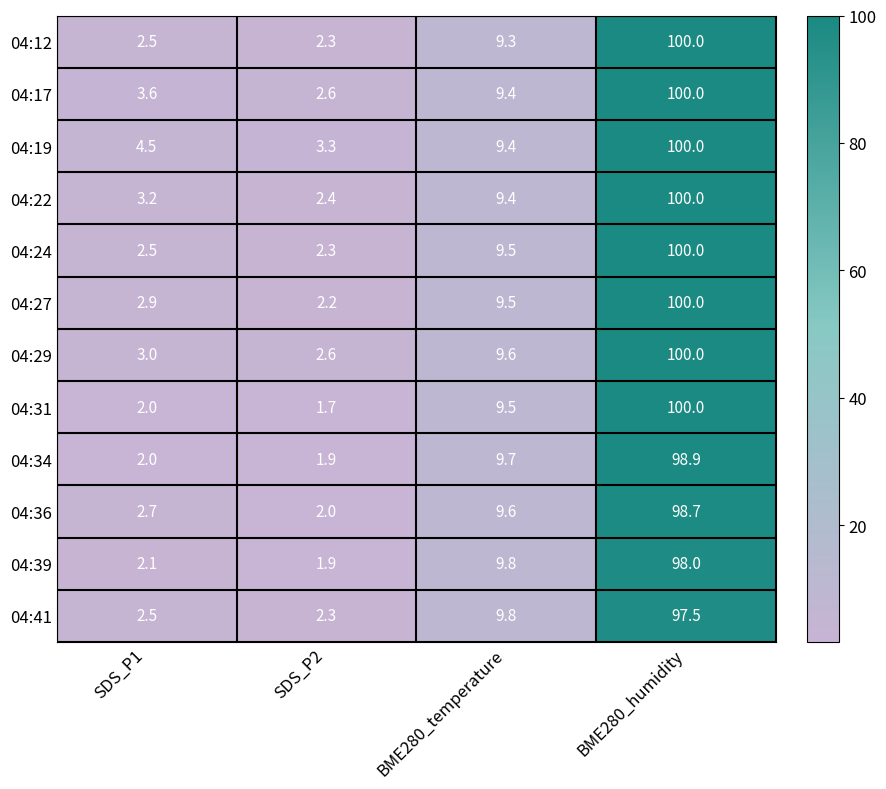

At how many categories does at least one series exceed 88?

1